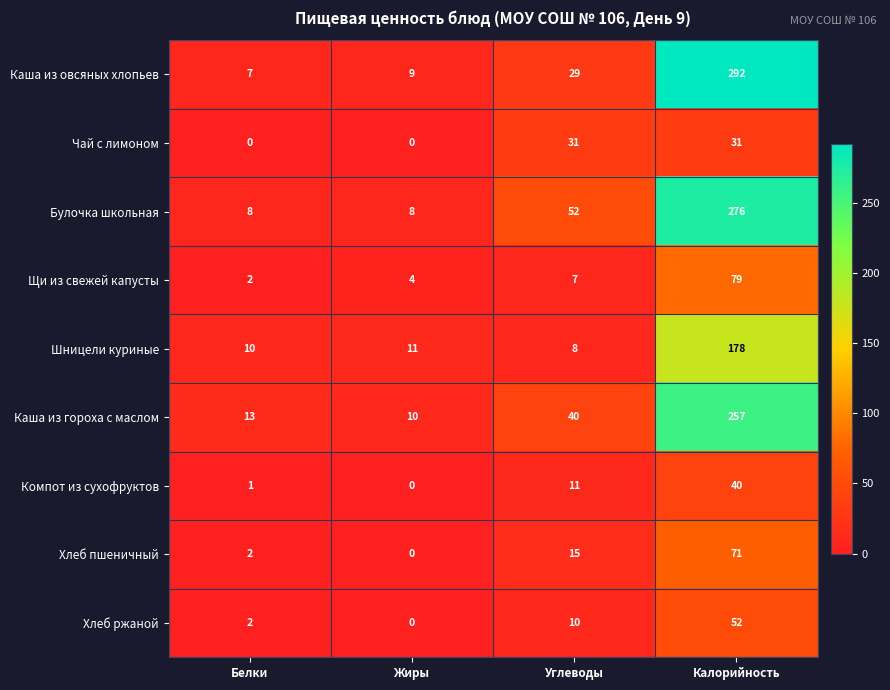

How many Чай с лимоном values are between 0 and 31?

4